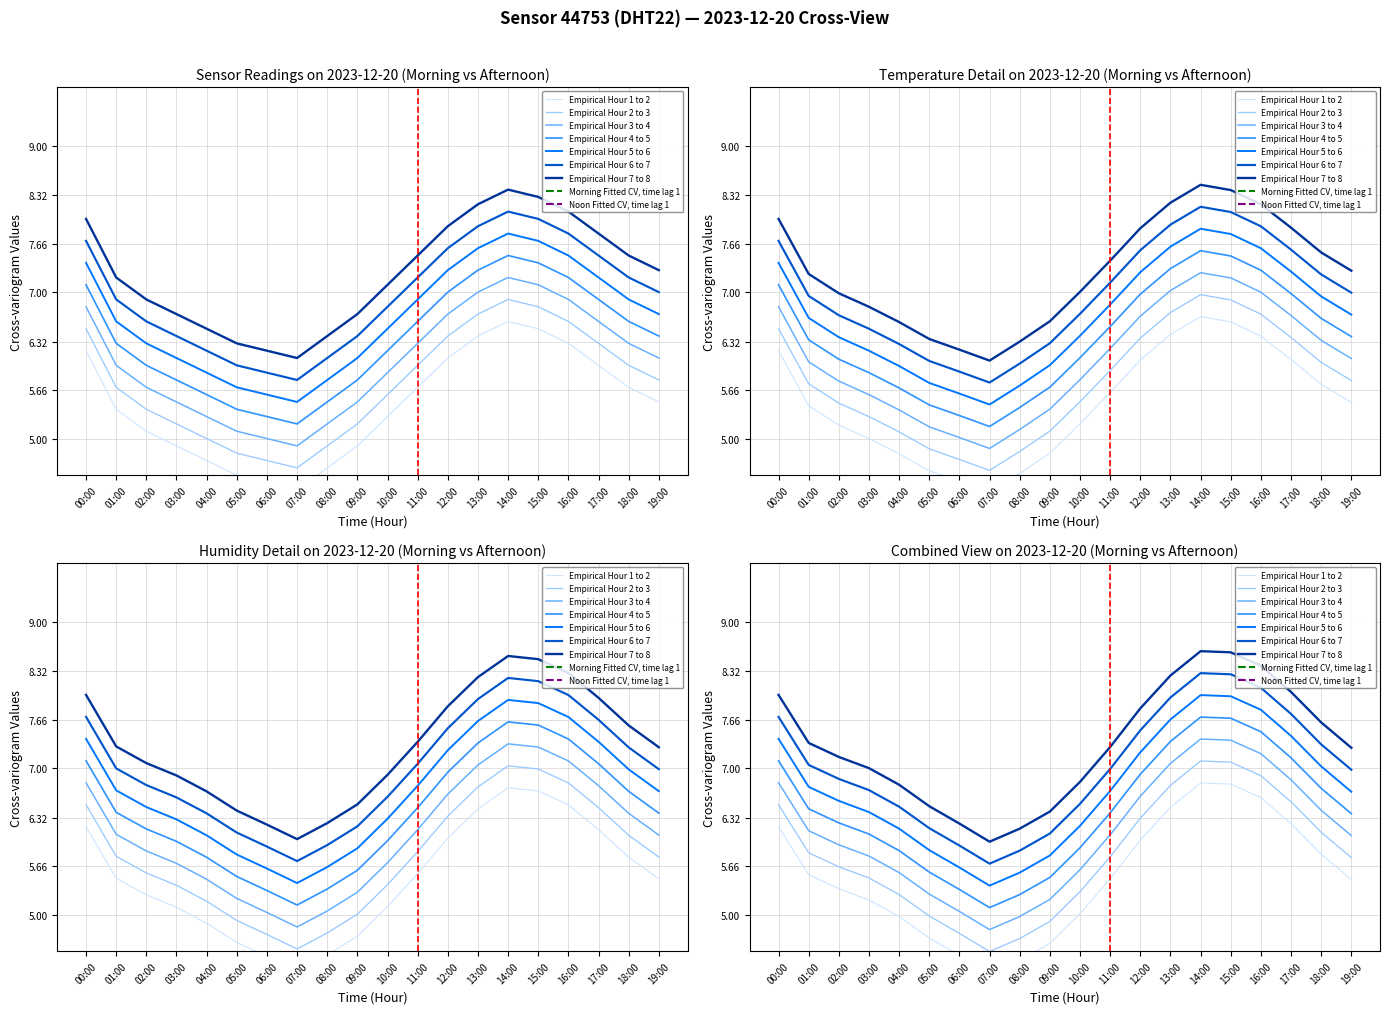

Rank the categories by value from highest to lowest.

14:00, 15:00, 13:00, 16:00, 00:00, 12:00, 17:00, 11:00, 18:00, 19:00, 01:00, 10:00, 02:00, 03:00, 09:00, 04:00, 08:00, 05:00, 06:00, 07:00